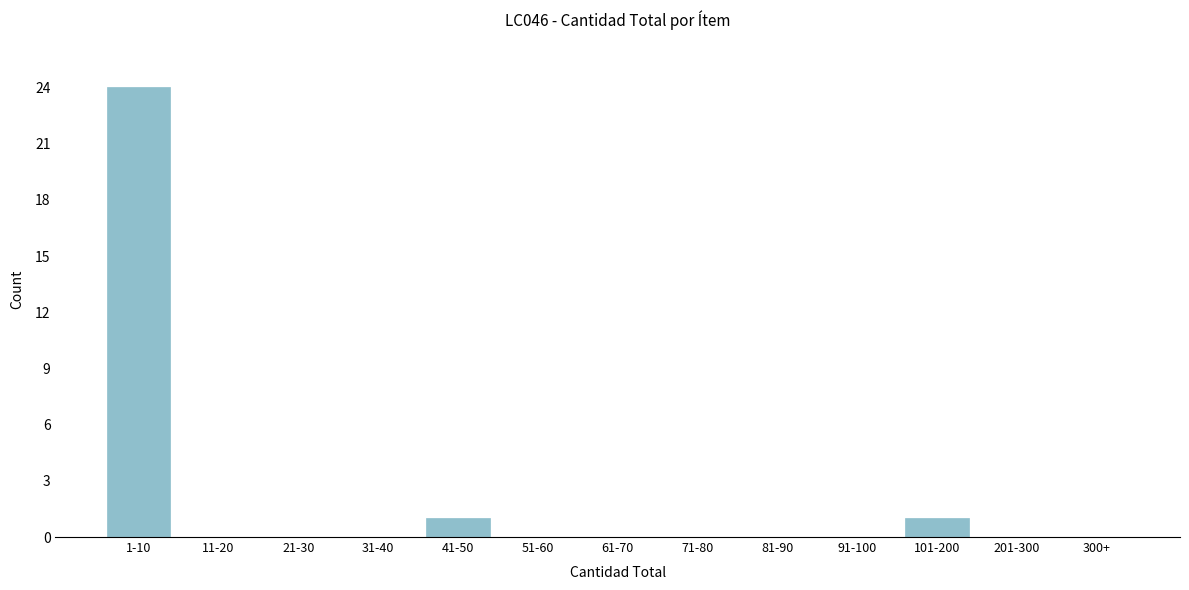

Reading left to right, transcribe all the data shown in this chart.

1-10=24	11-20=0	21-30=0	31-40=0	41-50=1	51-60=0	61-70=0	71-80=0	81-90=0	91-100=0	101-200=1	201-300=0	300+=0